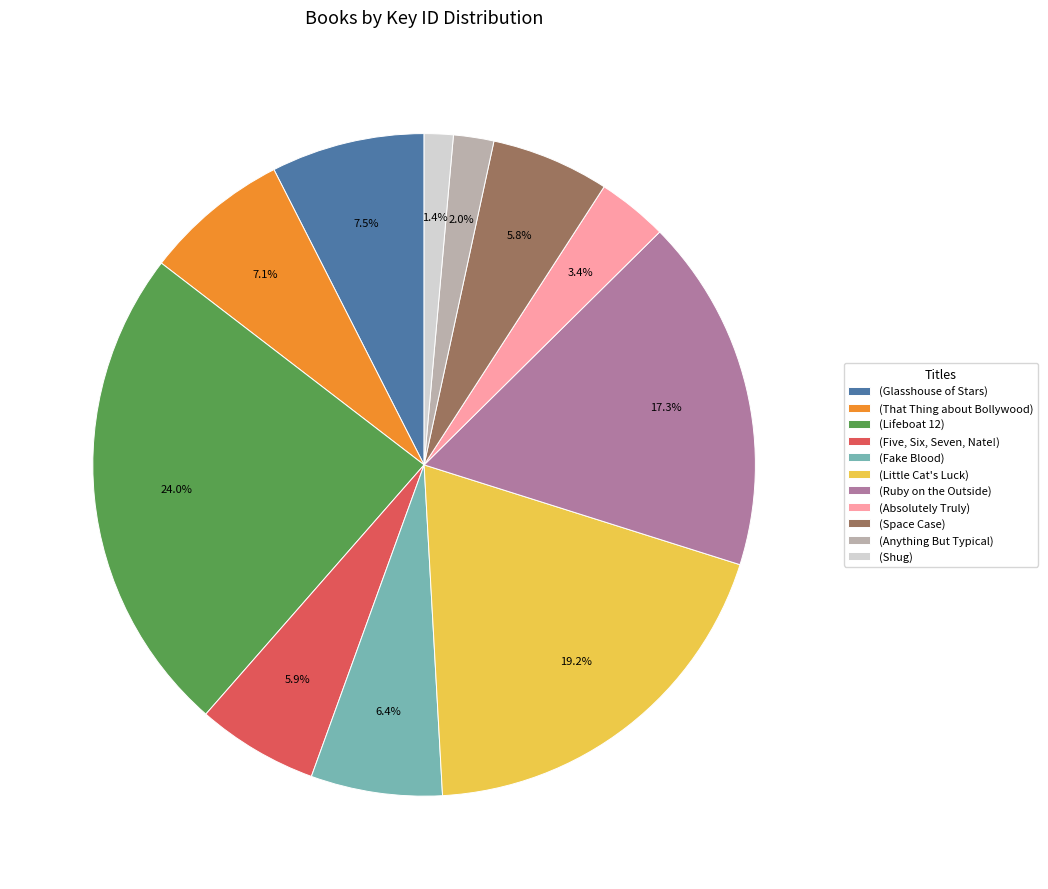

What portion of the pie excludes (Space Case)?

94.2%